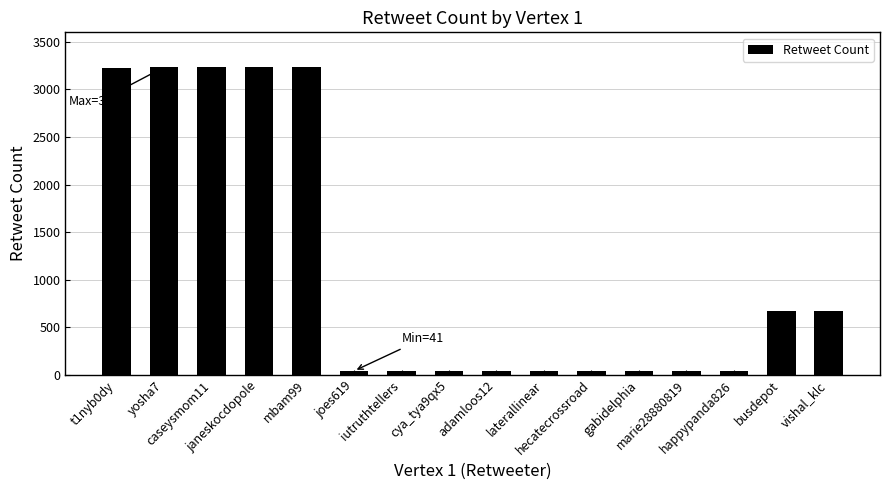

What is the sum of all values?

17871